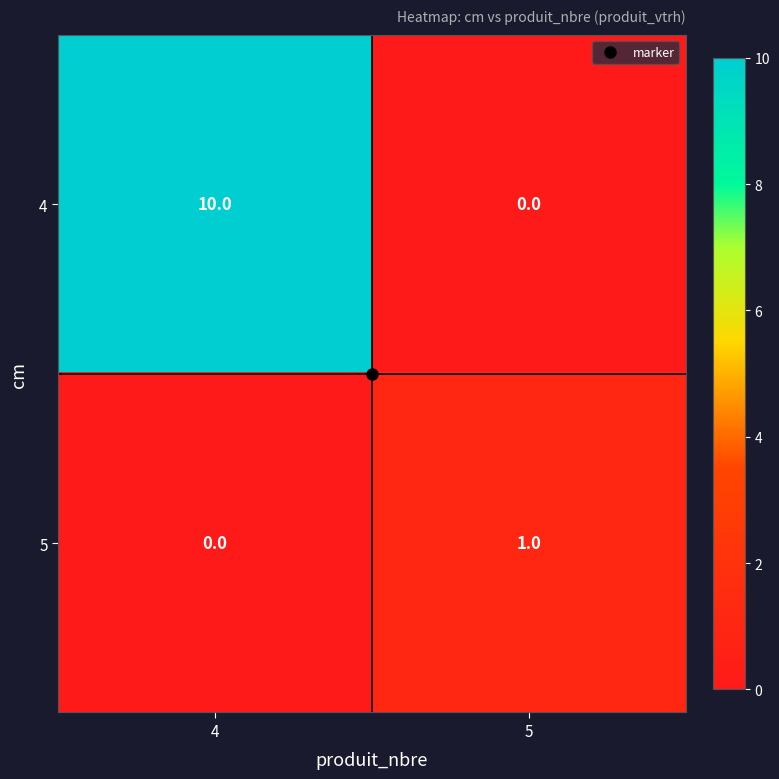

Which series changed the most between 4 and 5?

4